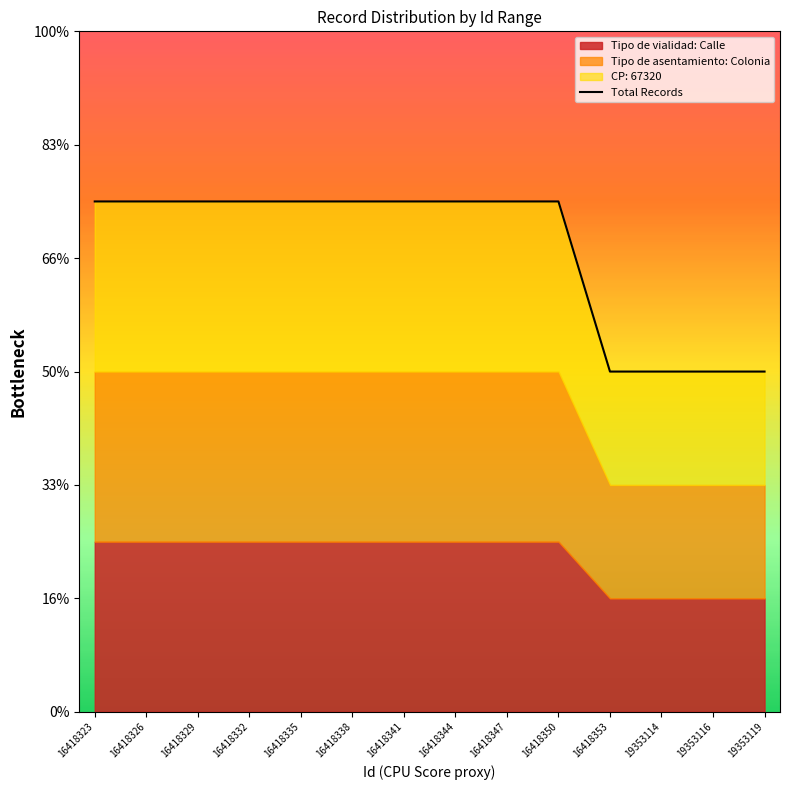

Between 16418350 and 16418329, which is larger?

16418350